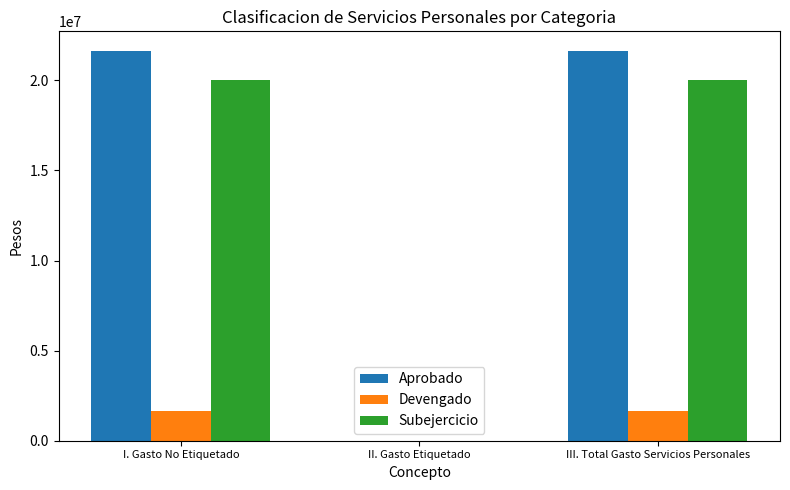

True or false: Devengado has a value of 850877 at II. Gasto Etiquetado.

False